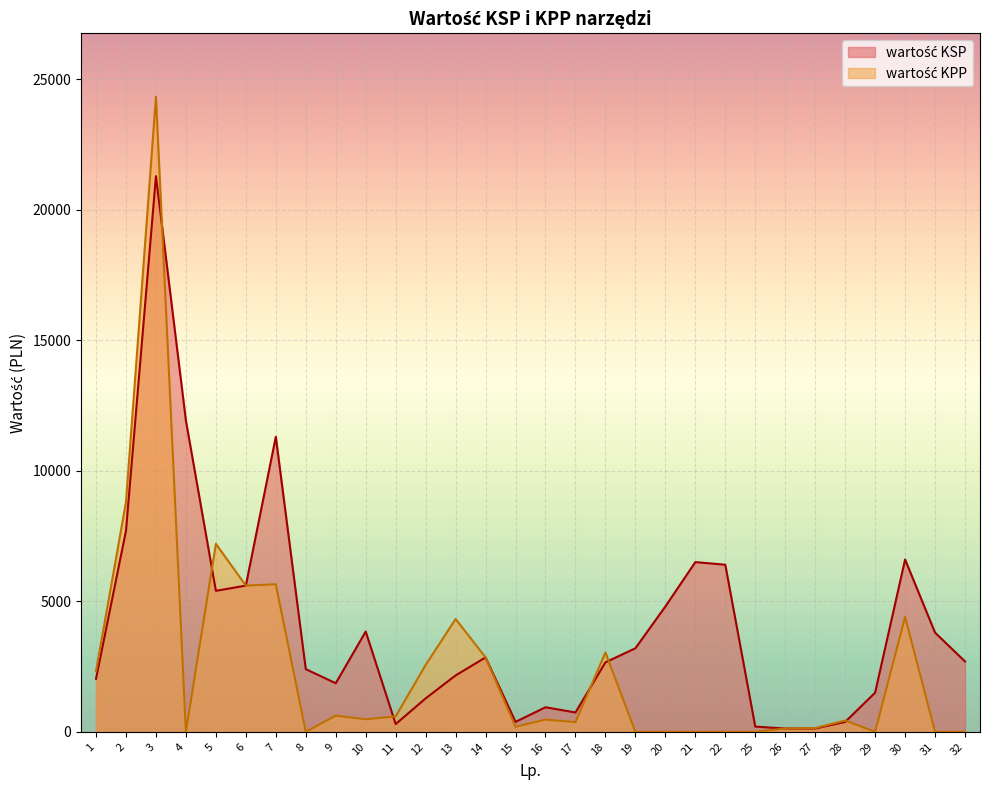

Which series ends up on top after the final intersection of wartość KPP and wartość KSP?

wartość KSP